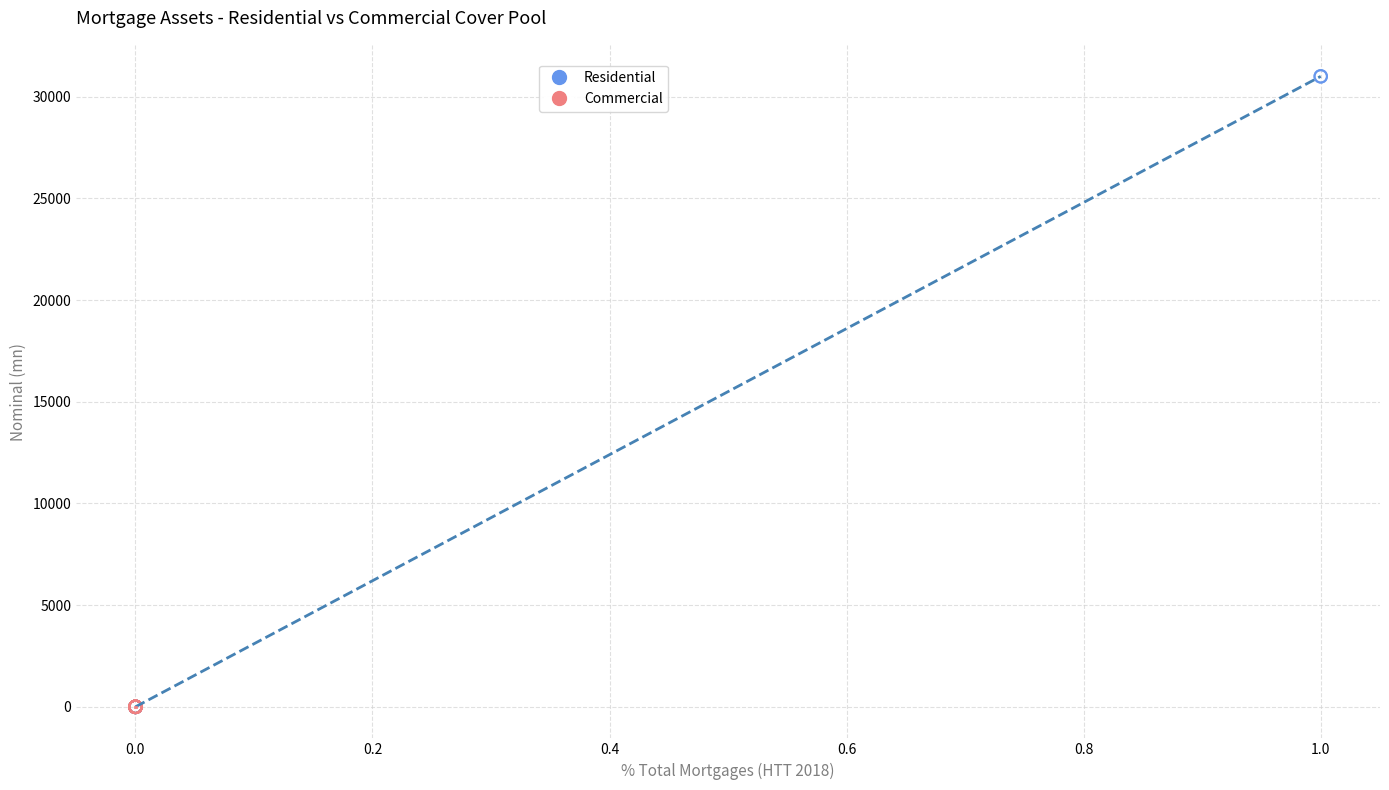

What are all the series names shown in the legend?

Residential, Commercial